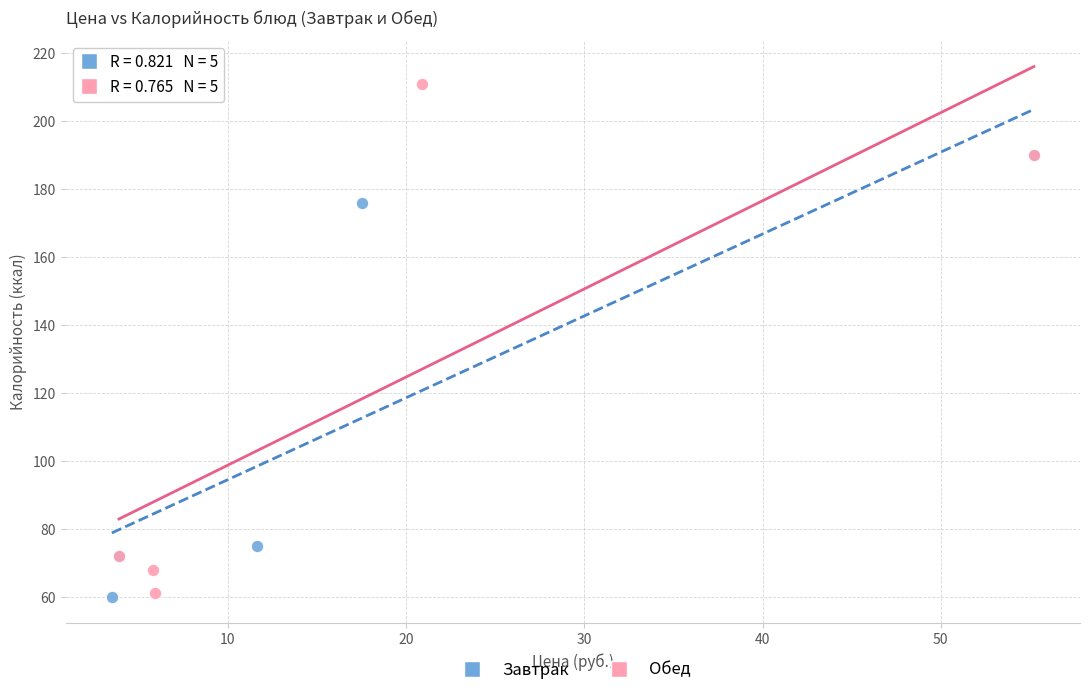

Which series contains the highest Y value?

Обед